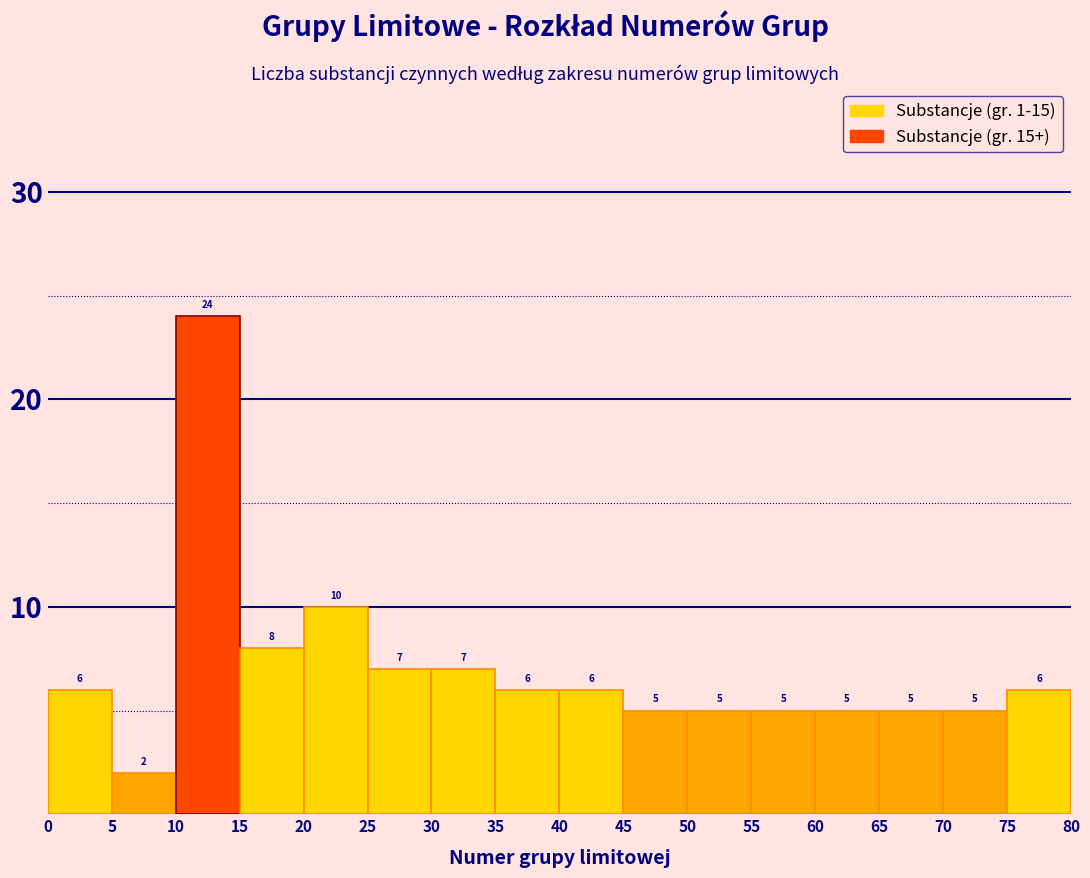

Reading left to right, list every bar in this chart as the range it spans on the x-axis followed by its height.

0 to 5: 6
5 to 10: 2
10 to 15: 24
15 to 20: 8
20 to 25: 10
25 to 30: 7
30 to 35: 7
35 to 40: 6
40 to 45: 6
45 to 50: 5
50 to 55: 5
55 to 60: 5
60 to 65: 5
65 to 70: 5
70 to 75: 5
75 to 80: 6